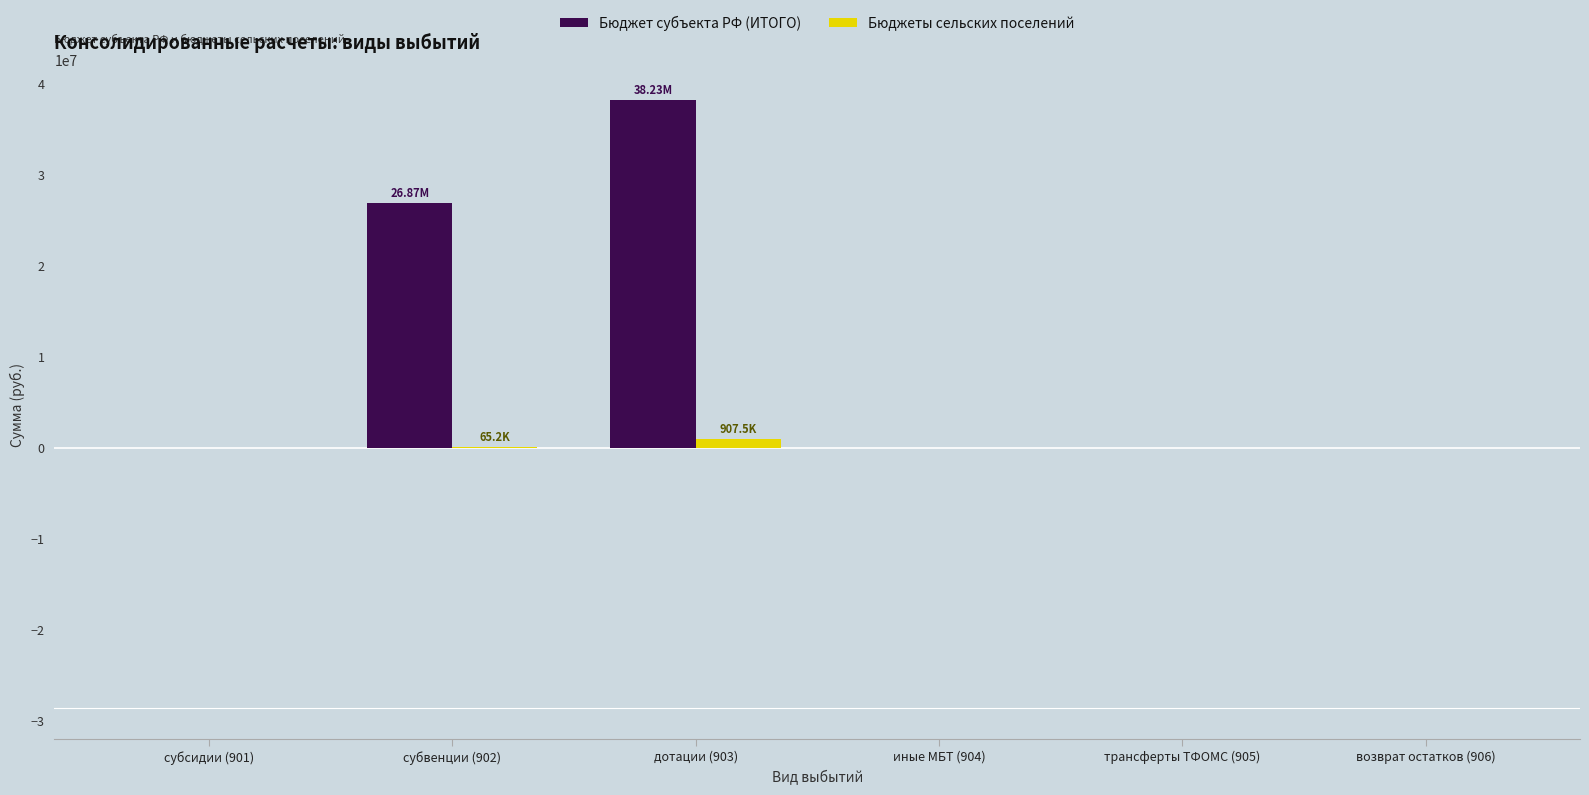

Are the bars horizontal?

No